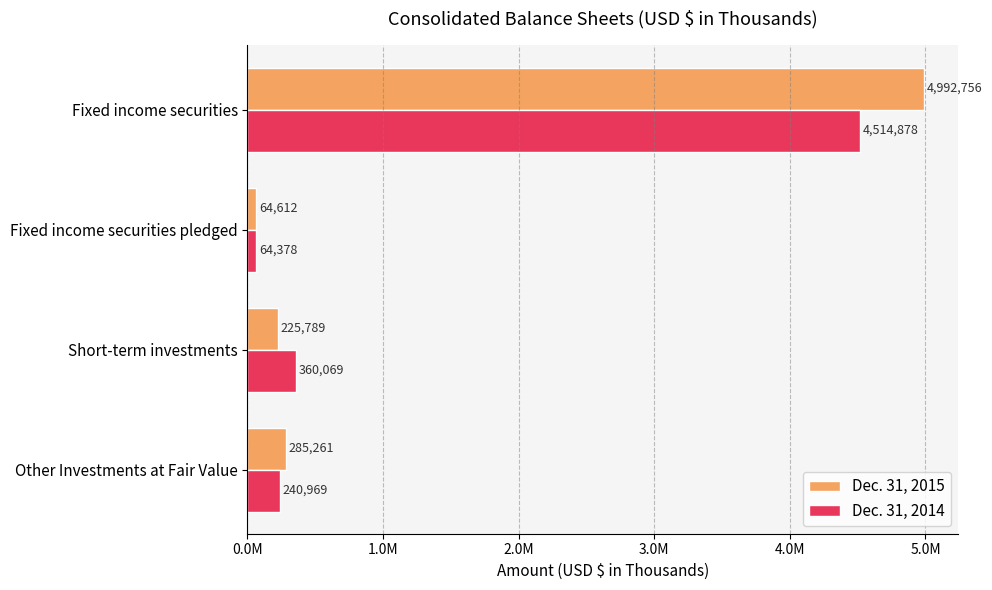

What are all the series names shown in the legend?

Dec. 31, 2015, Dec. 31, 2014